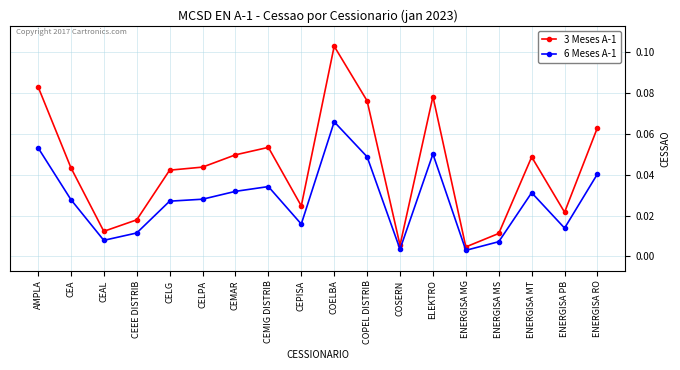

What position from the left is ENERGISA MT?

16